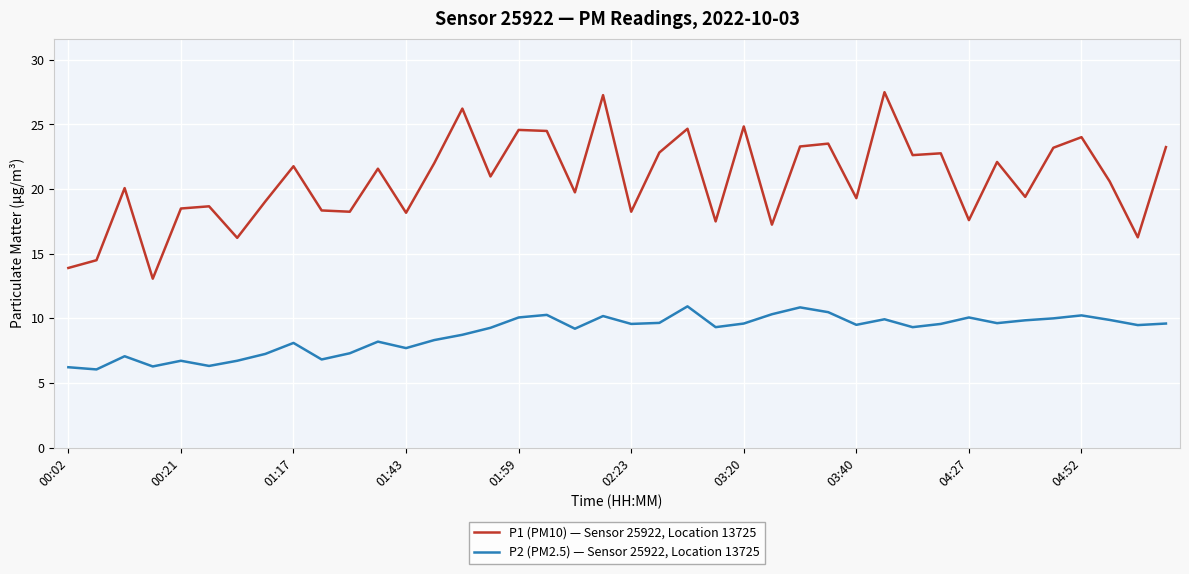

What is the maximum value for P2 (PM2.5) — Sensor 25922, Location 13725?

10.9